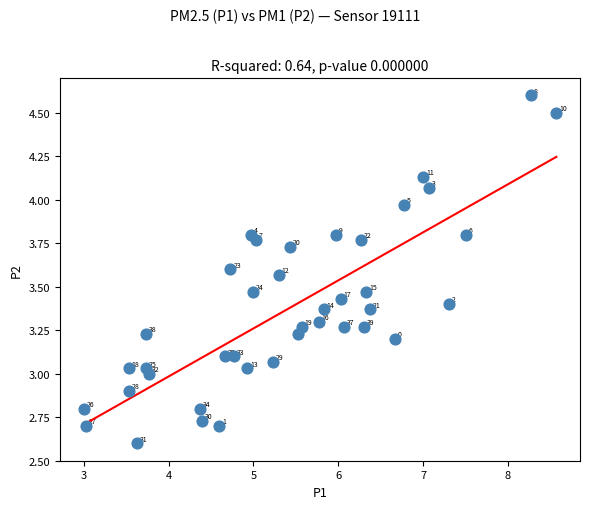

What is the range of X values (max minus min)?

5.6